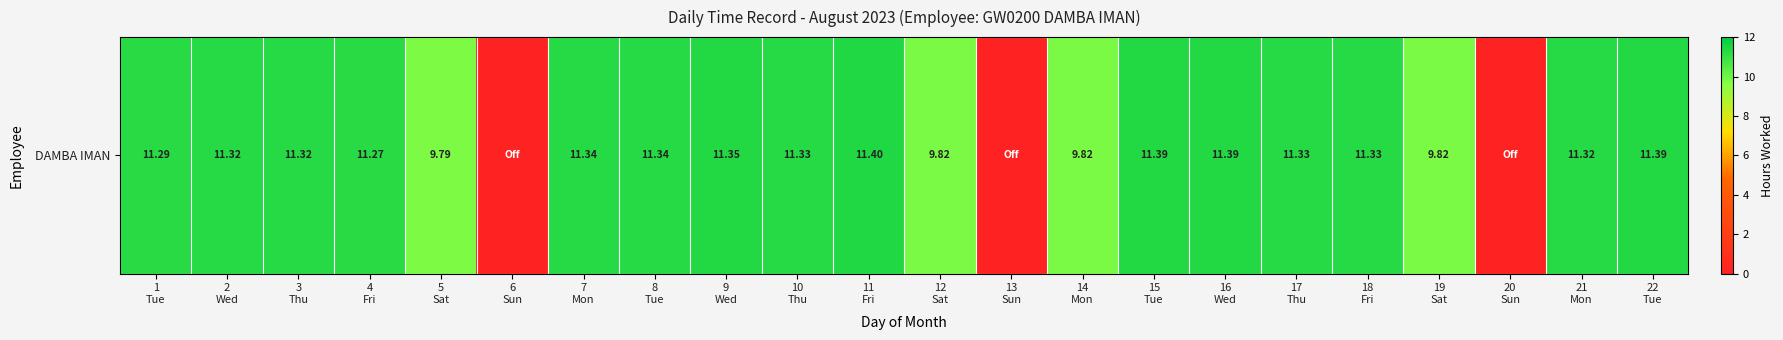

How many data points are less than 11?

7